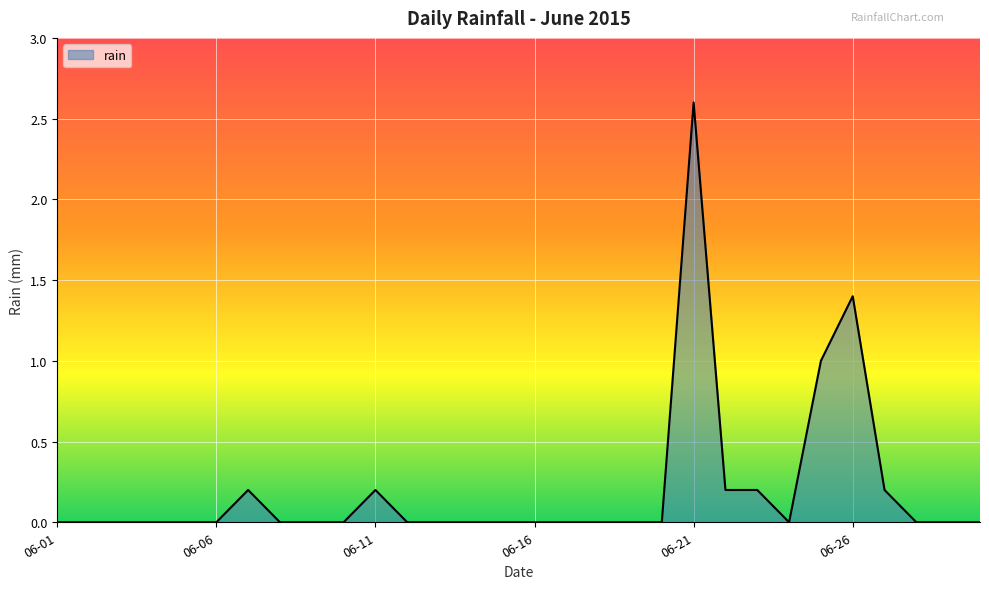

What is the greatest value displayed?

2.6